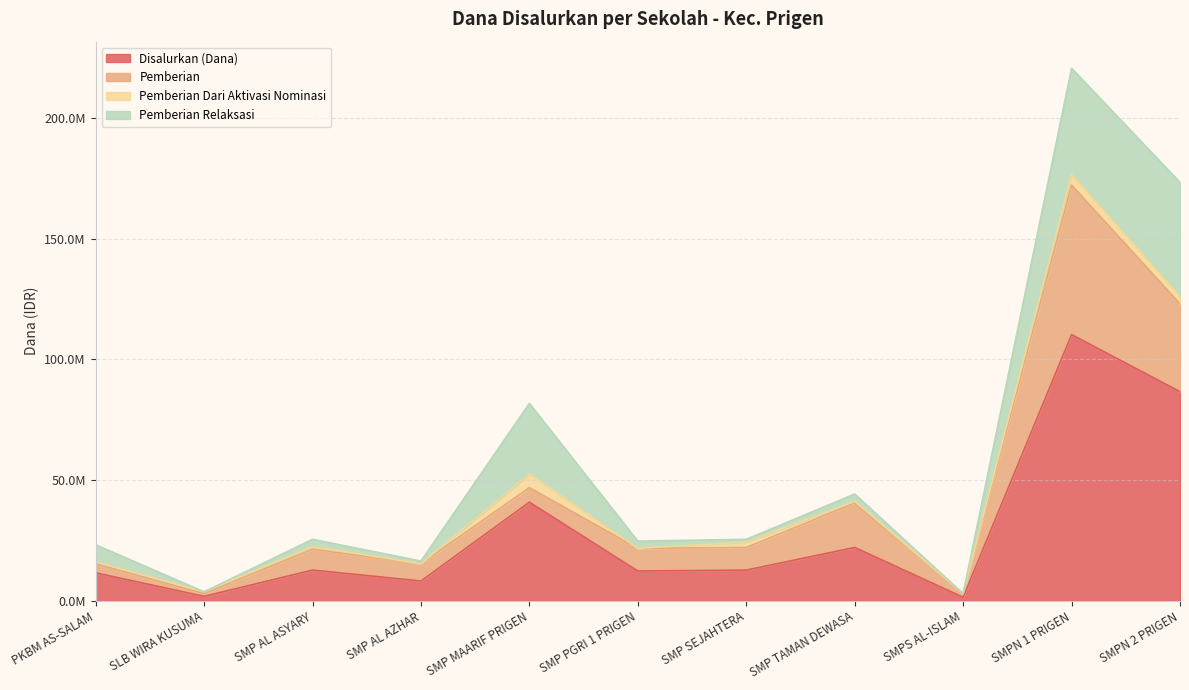

What is the label of the 1st point from the right?

SMPN 2 PRIGEN